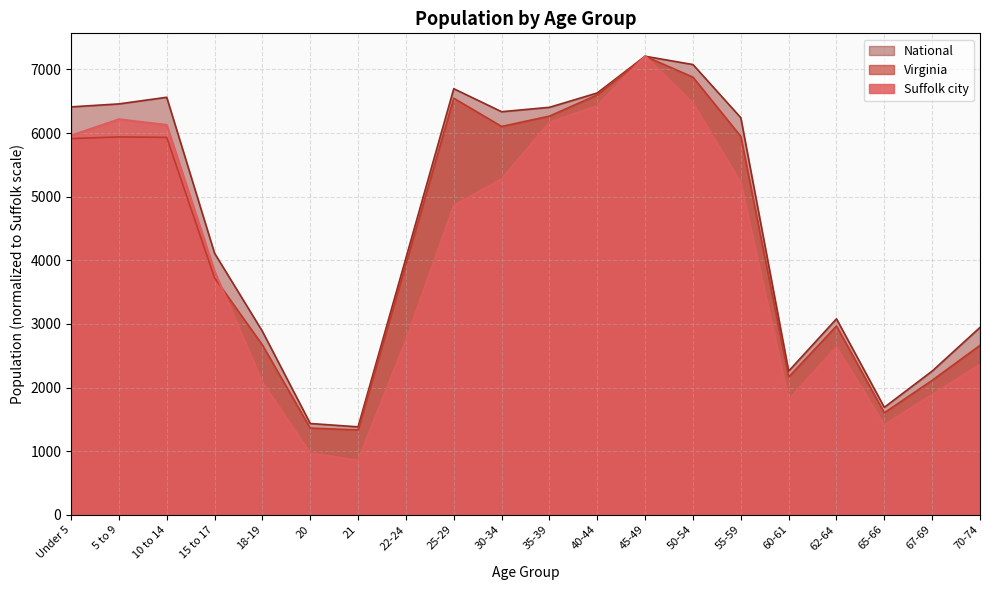

True or false: Virginia has more than 1 interior local peaks.

True